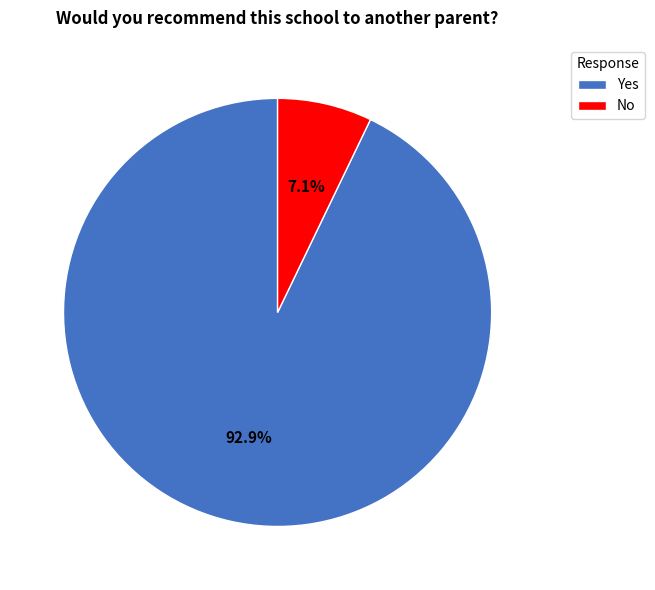

How many slices are in this pie chart?

2